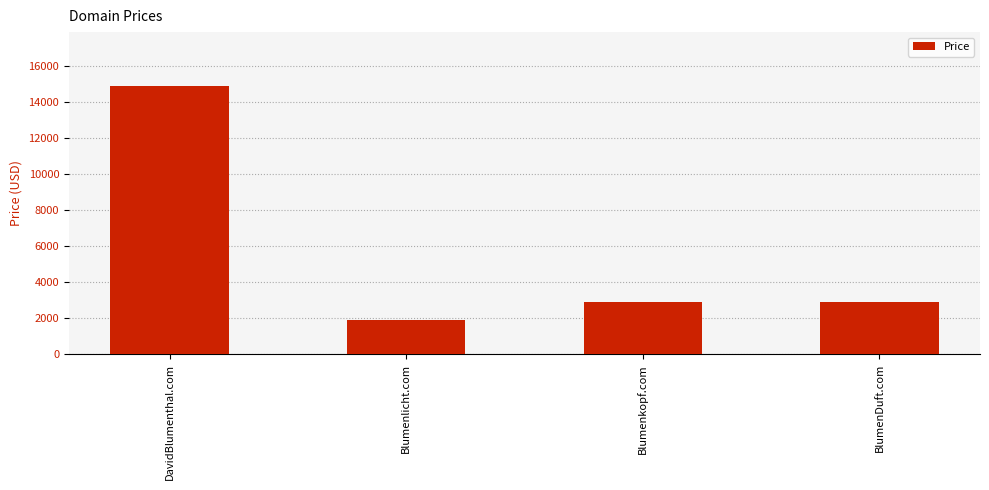

The value at BlumenDuft.com is 2888. True or false?

True